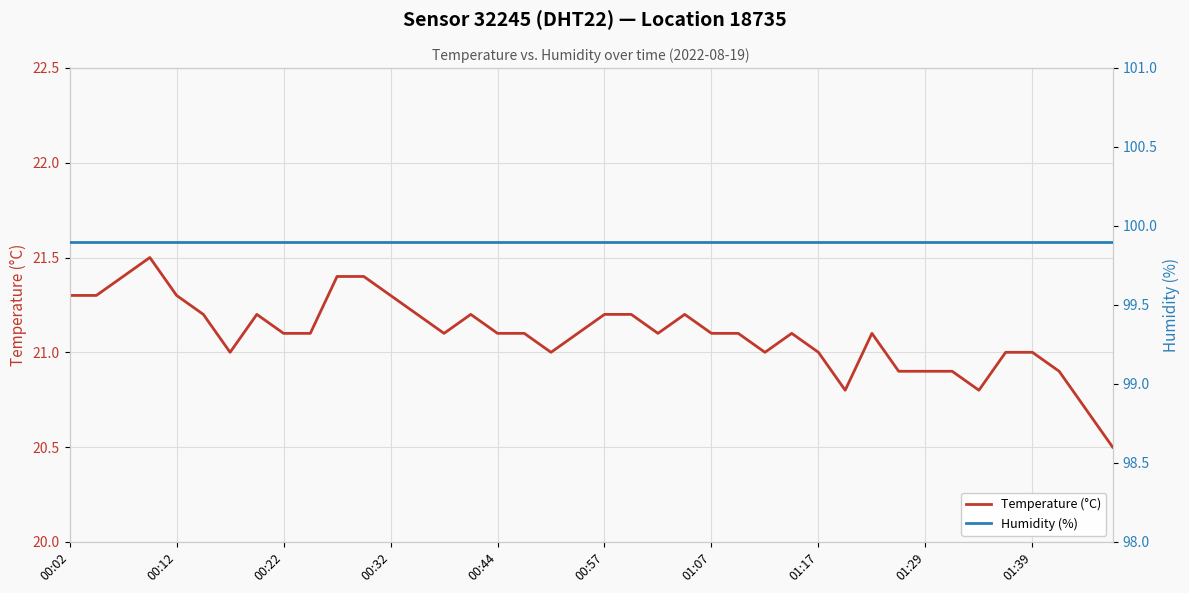

What is the average value of the Humidity (%) series?

99.9